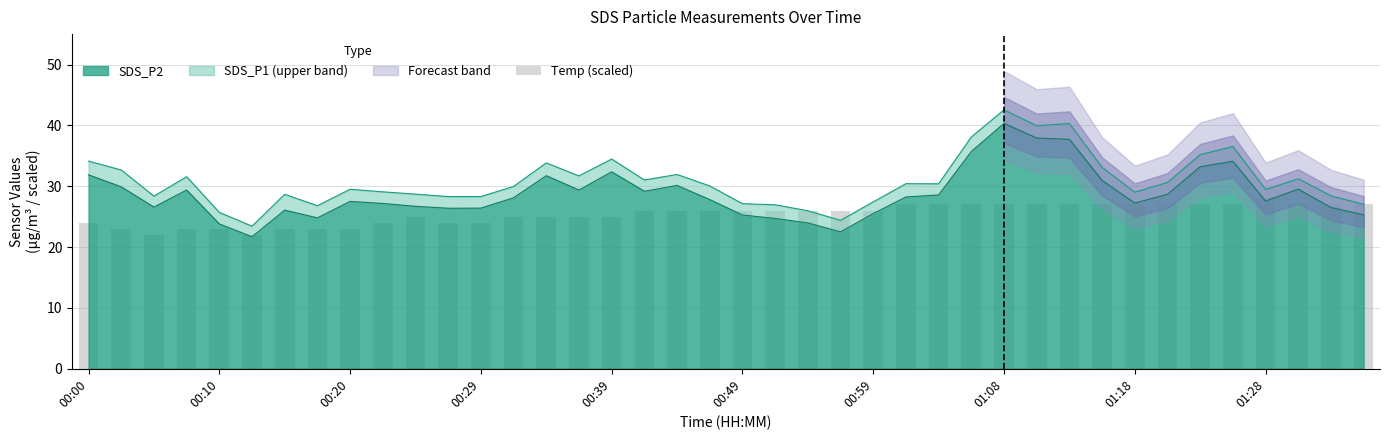

At which label does SDS_P2 reach its peak?

01:08